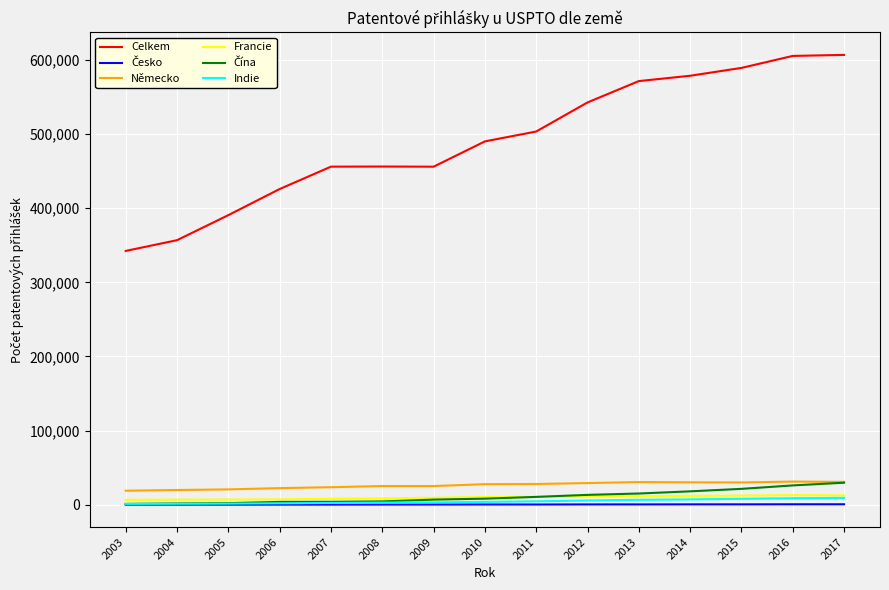

Is this an area chart (filled region under the line)?

No